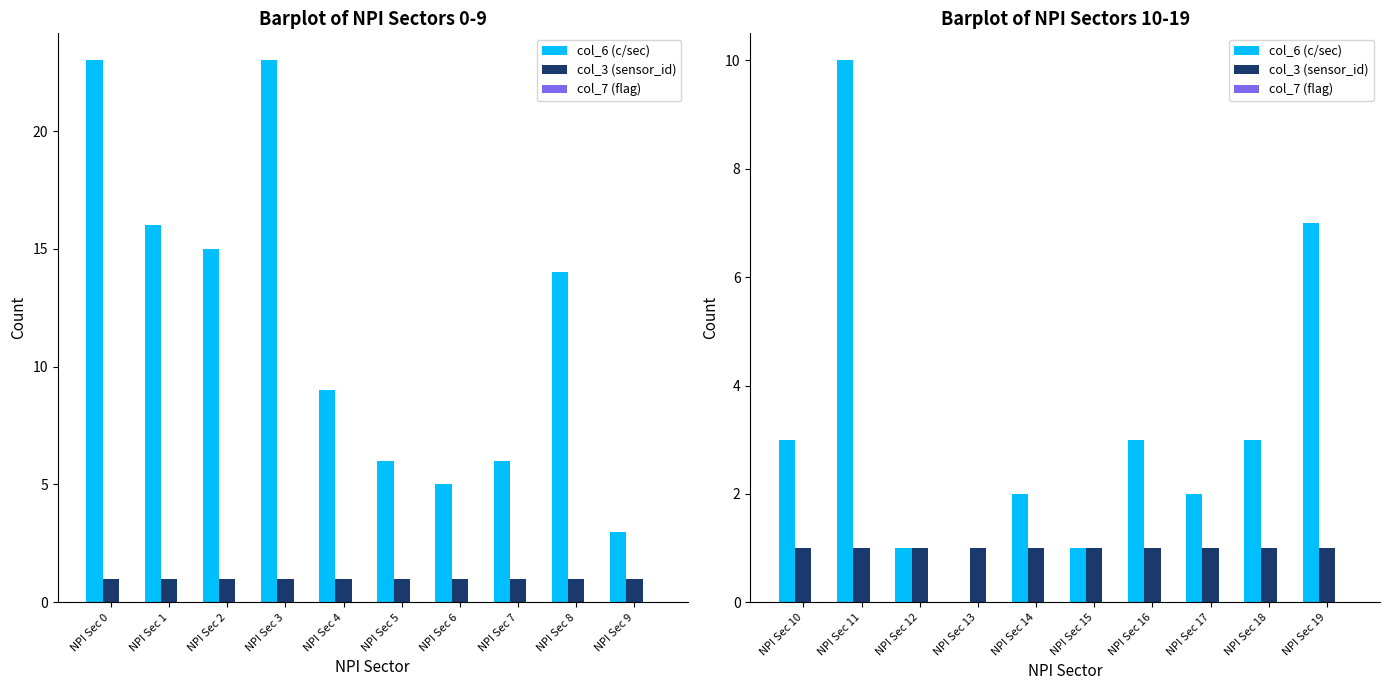

Is the value of col_3 (sensor_id) at NPI Sec 10 greater than the value of col_7 (flag) at NPI Sec 19?

Yes